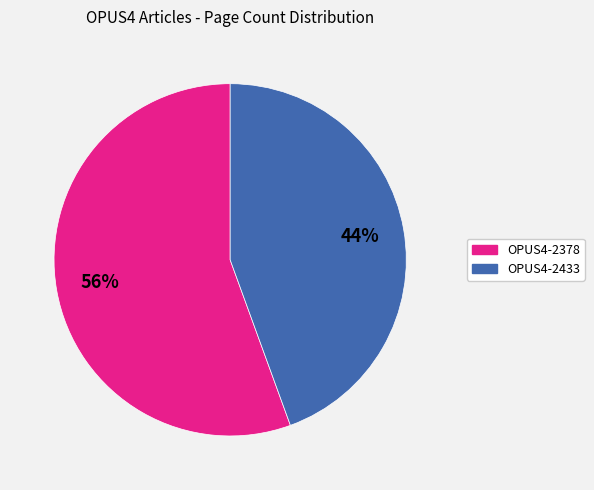

Count the number of slices in the pie.

2